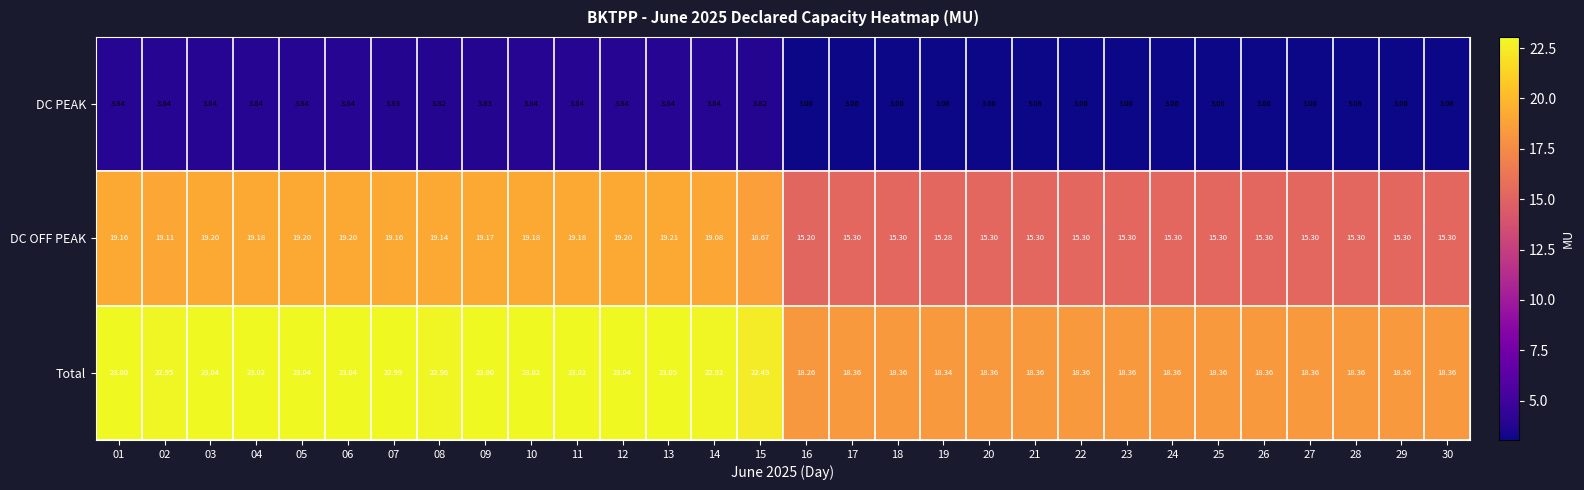

Which series has the widest spread of values?

Total